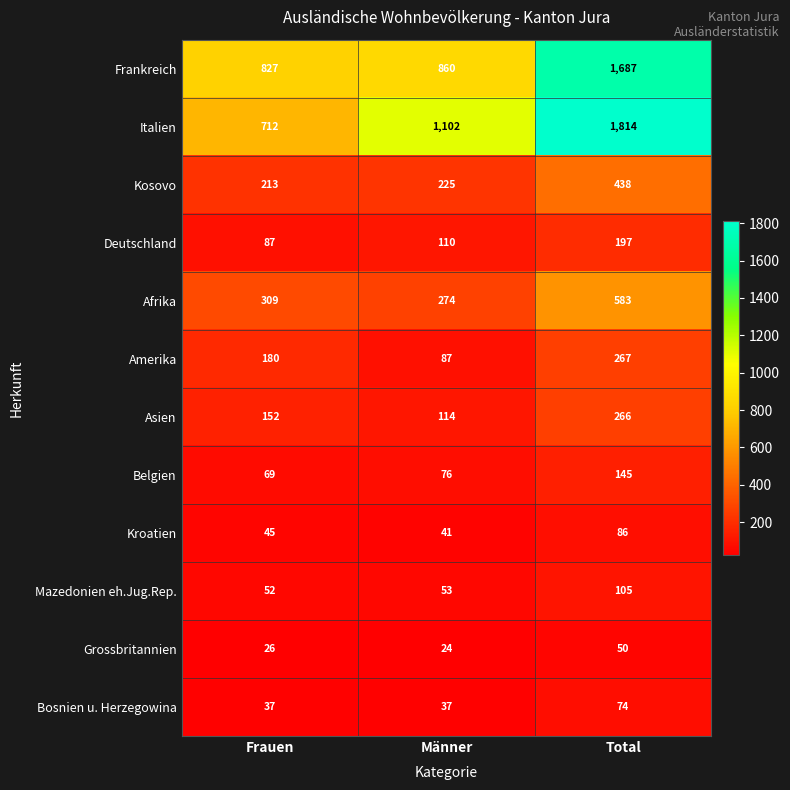

Which series has the largest range (max minus min)?

Italien